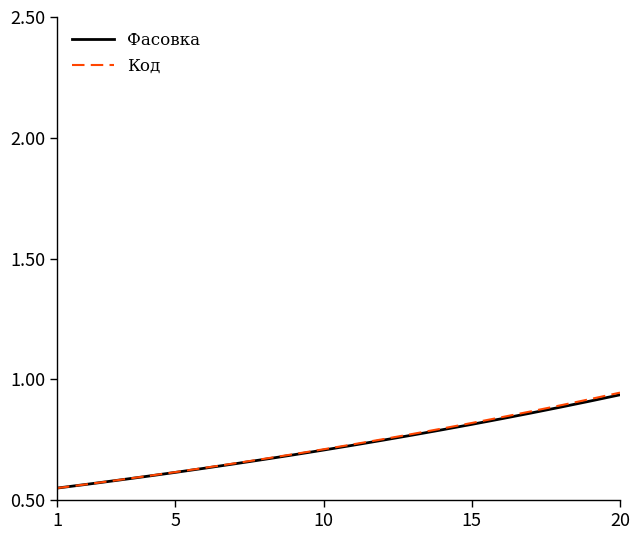

Which series has the widest spread of values?

Код